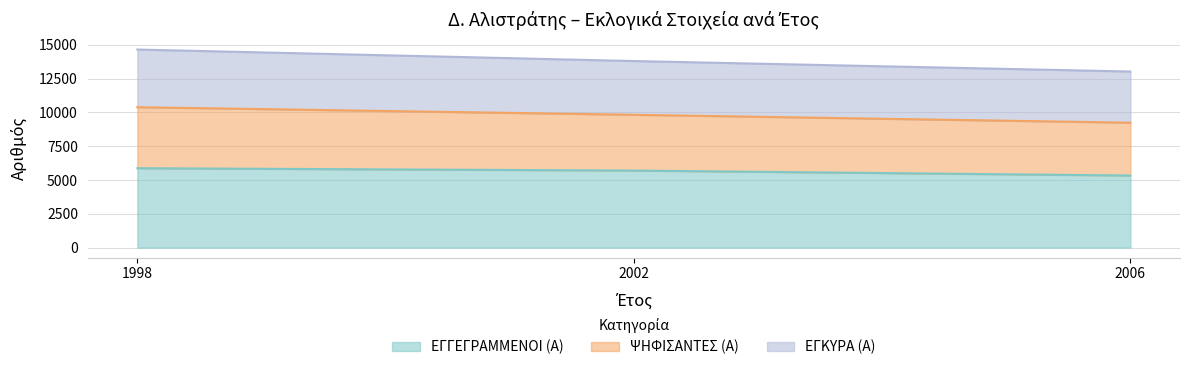

The value of ΕΓΓΕΓΡΑΜΜΕΝΟΙ (Α) at 2006 is 5331. True or false?

True